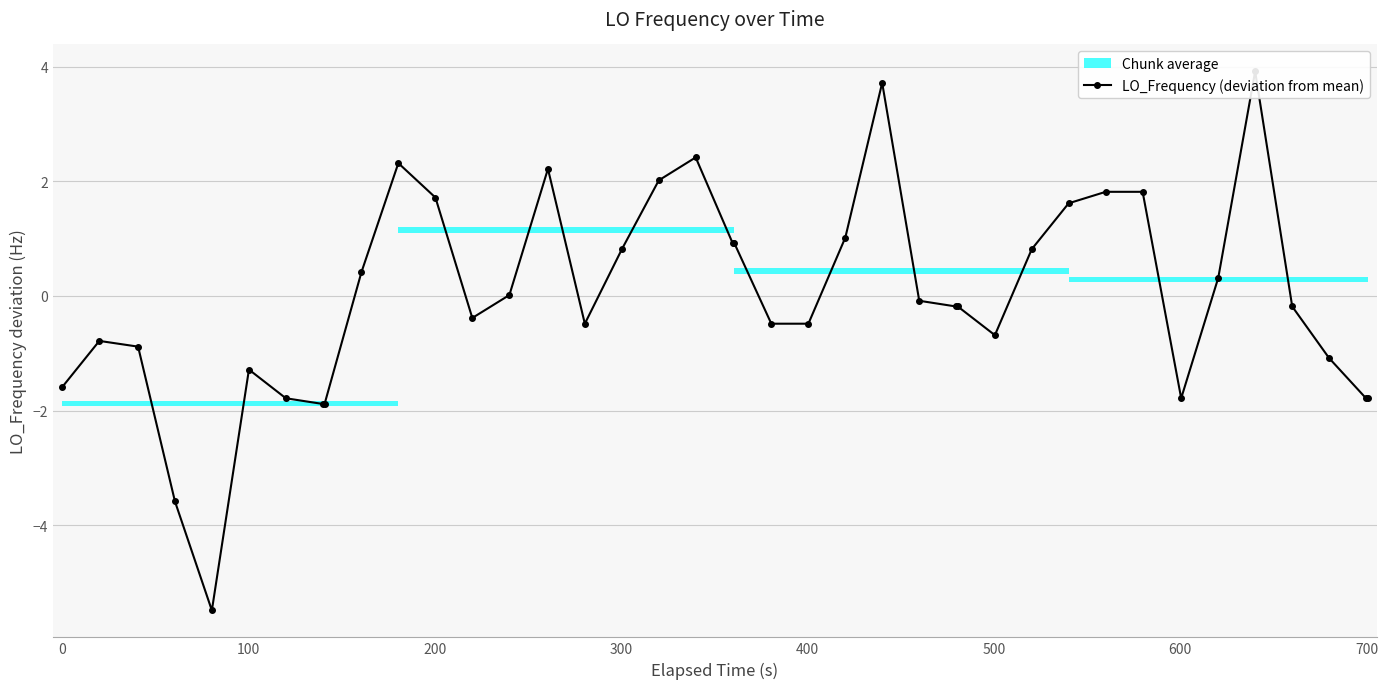

How many points are lower than both their immediate neighbors (excluding endpoints)?

5